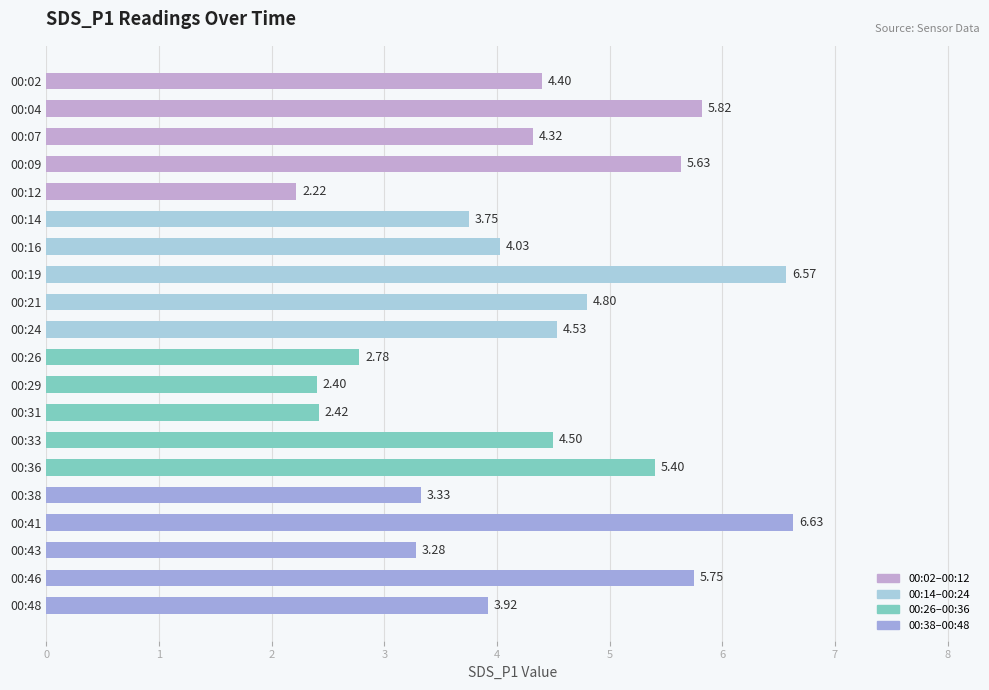

Does the chart contain any negative values?

No